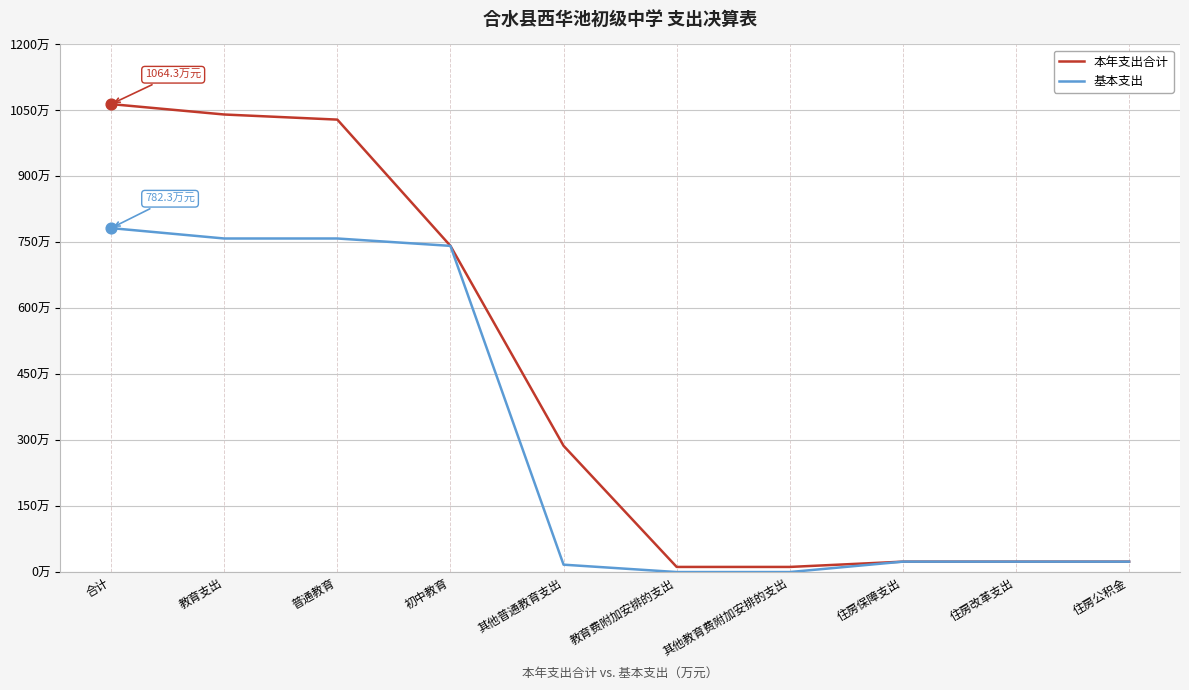

Is the value of 基本支出 at 其他普通教育支出 greater than the value of 本年支出合计 at 合计?

No